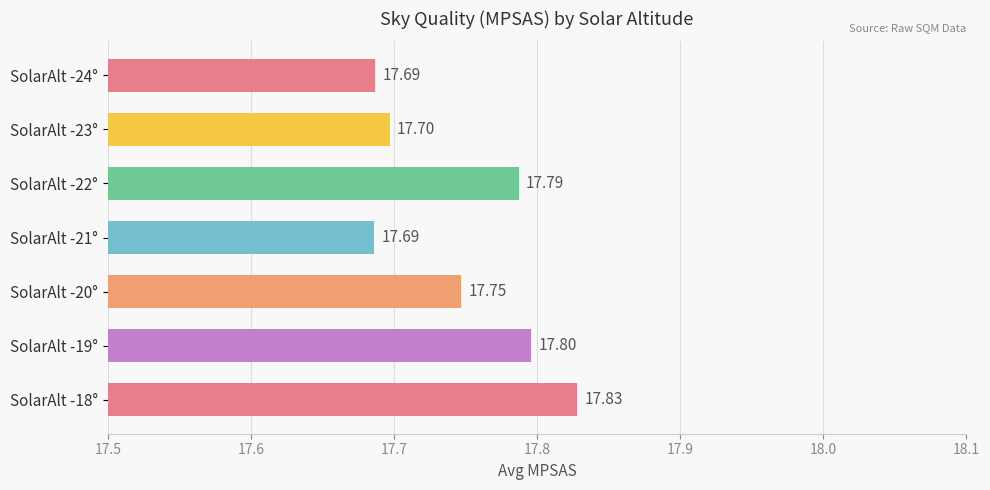

What is the sum of all values?

124.2